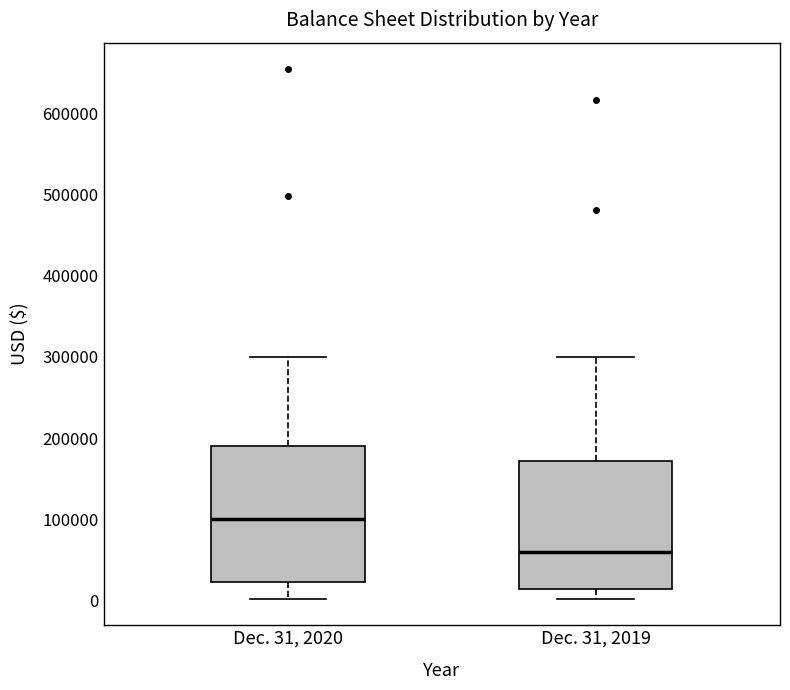

Which box has the lowest median line?

Dec. 31, 2019